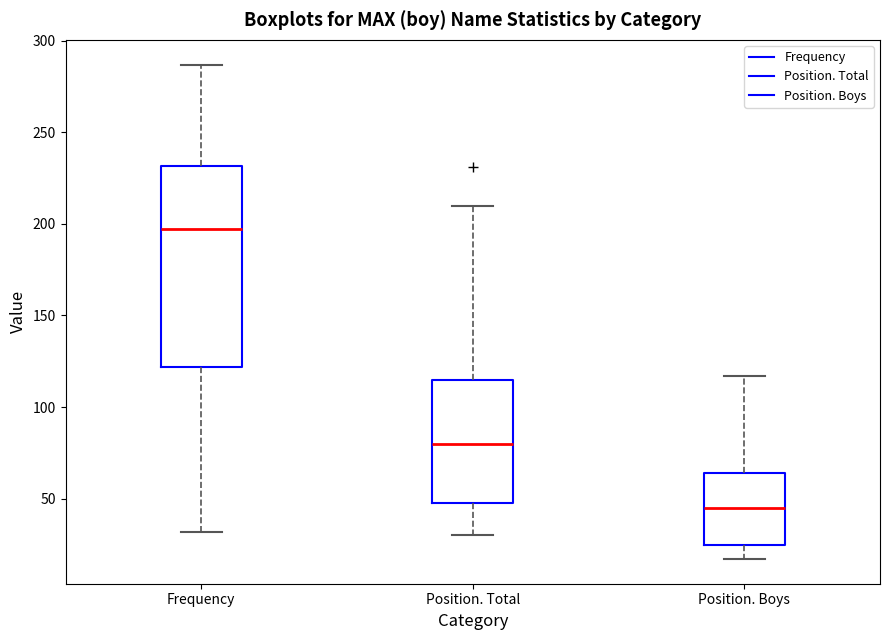

Where does the lower whisker of the box for Position. Boys end on the y-axis? The values are not printed on the chart, so give them approximately, as read against the axis.

15